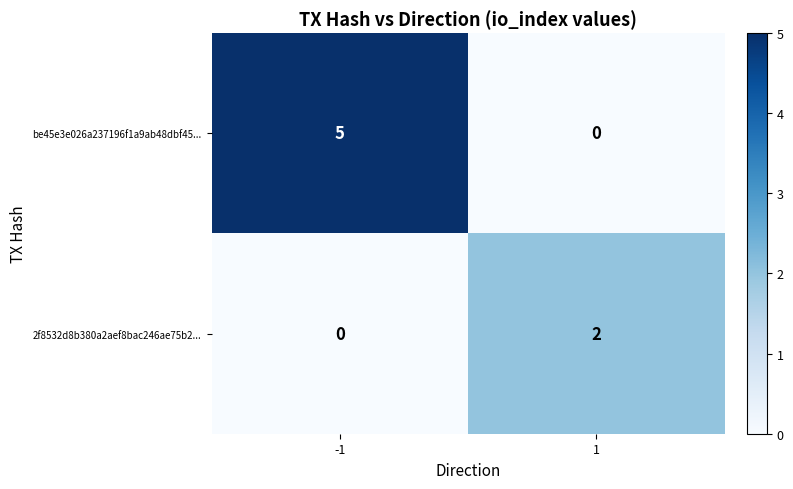

Which series has the largest range (max minus min)?

be45e3e026a237196f1a9ab48dbf45...